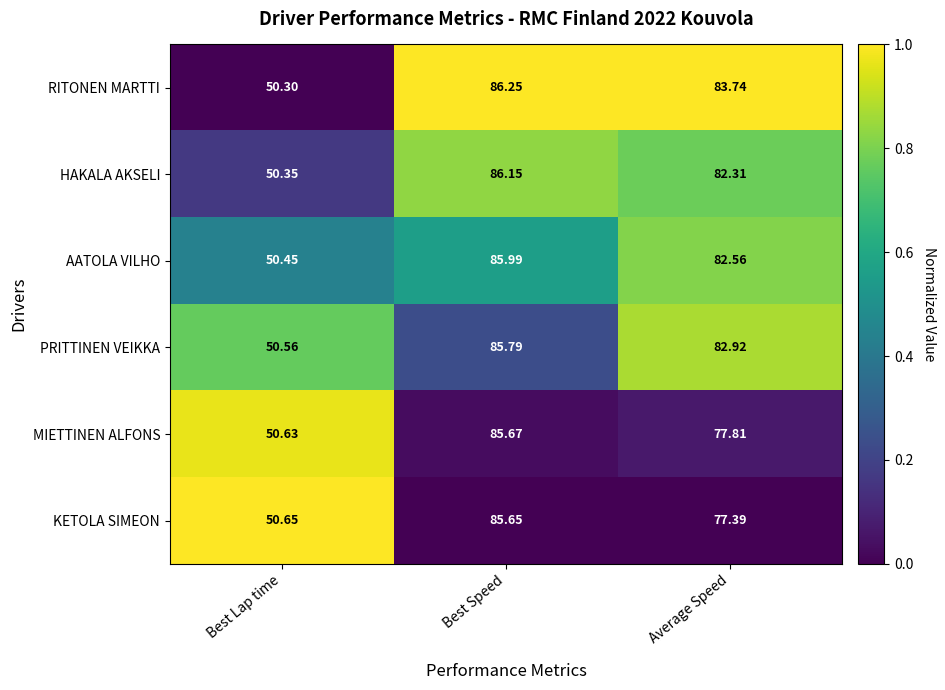

Which series has the largest total across all categories?

RITONEN MARTTI